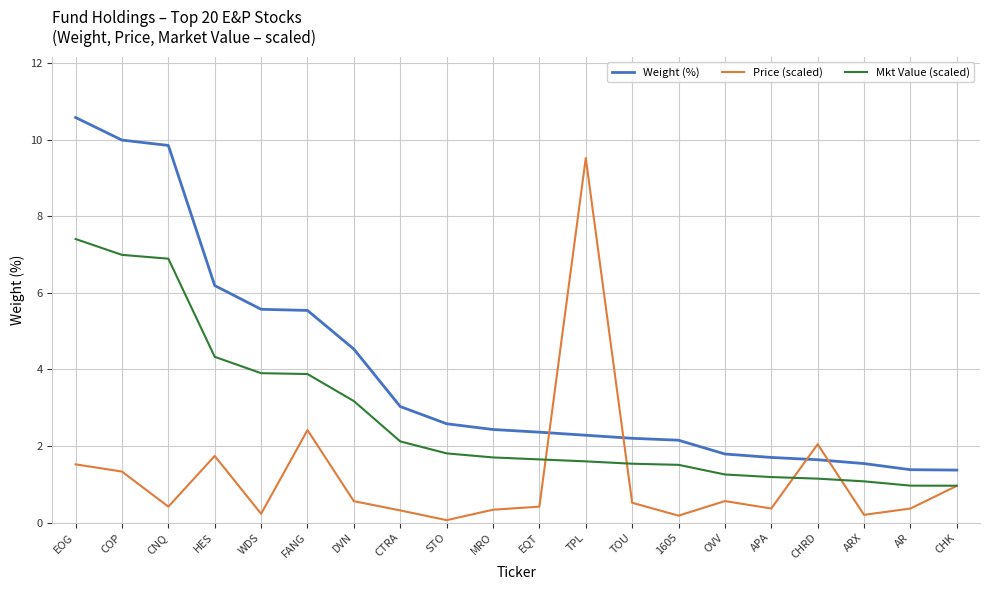

What position from the right is TPL?

9